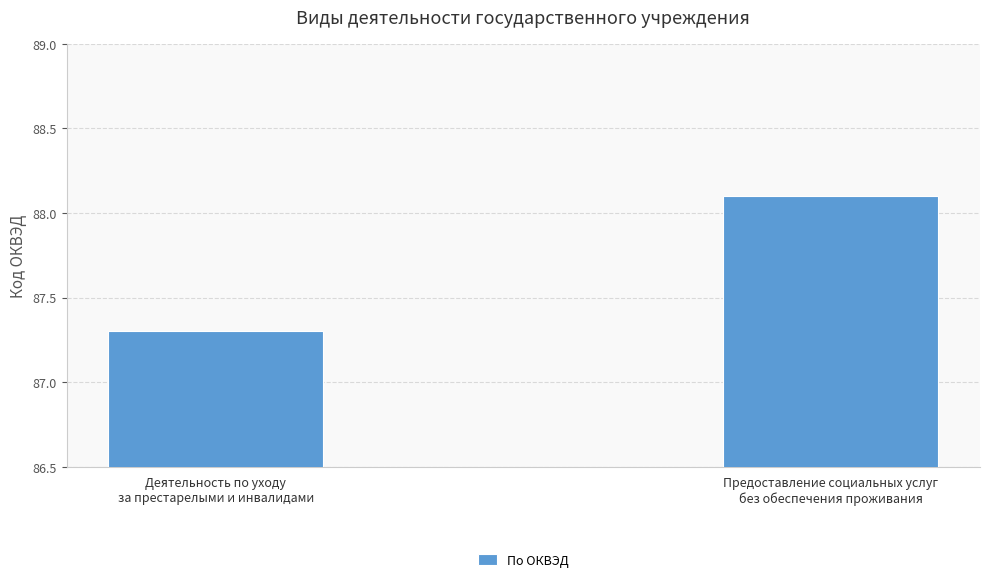

What is the label of the 2nd bar from the left?

Предоставление социальных услуг
без обеспечения проживания